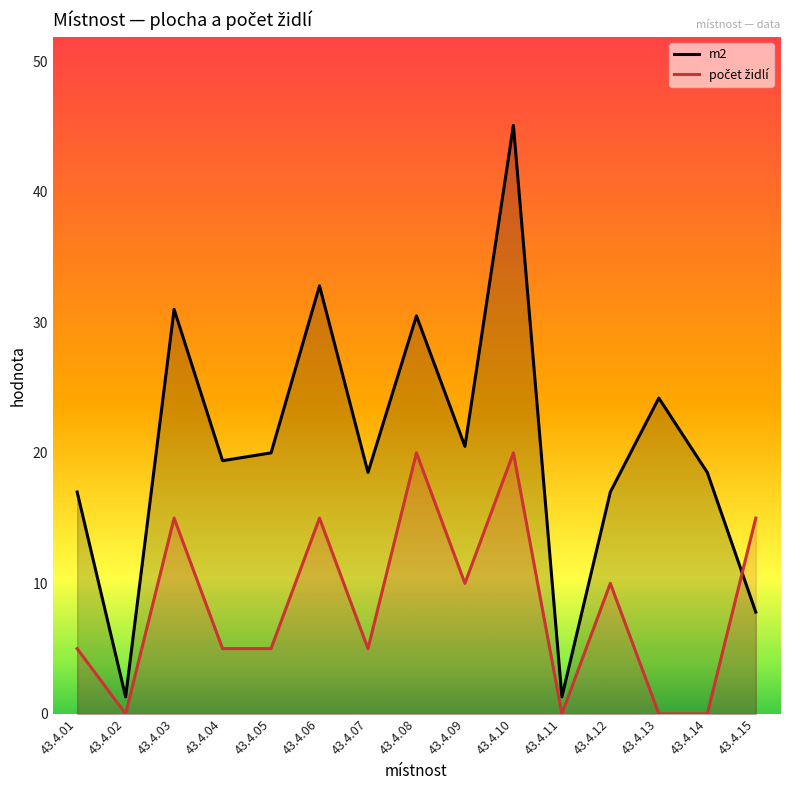

What is the total value across all series at 43.4.14?

18.5